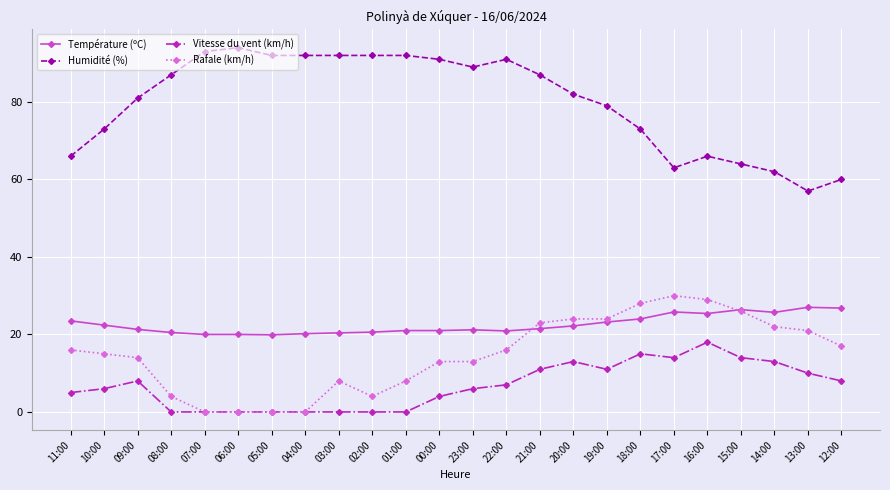

What is the label of the 4th point from the left?

08:00